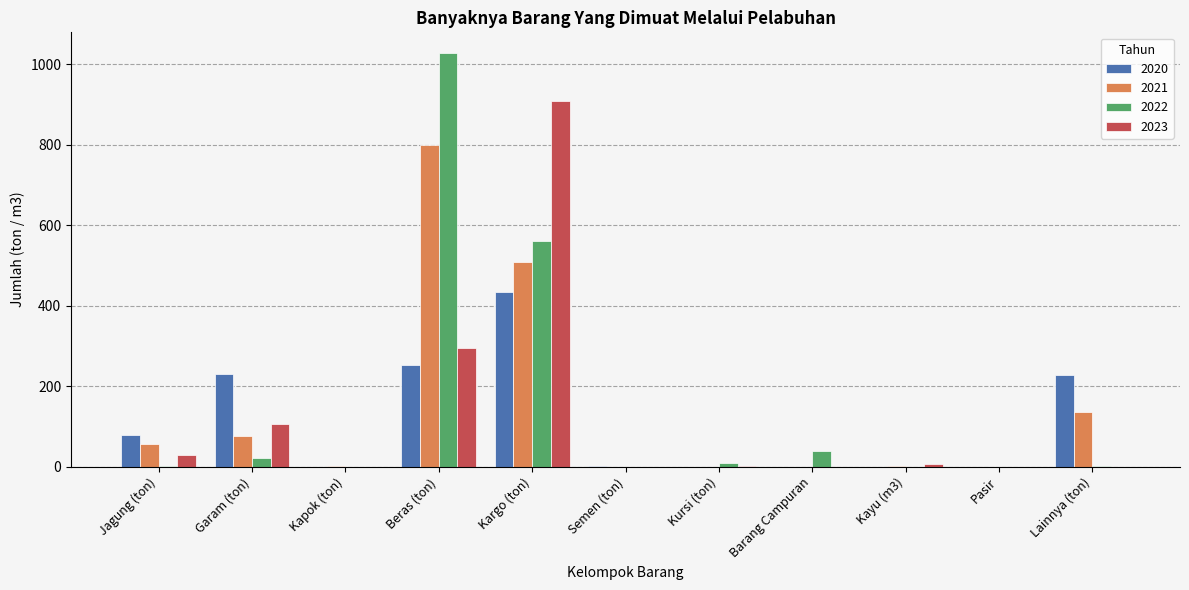

The 2022 series shows 2 at Lainnya (ton). True or false?

True